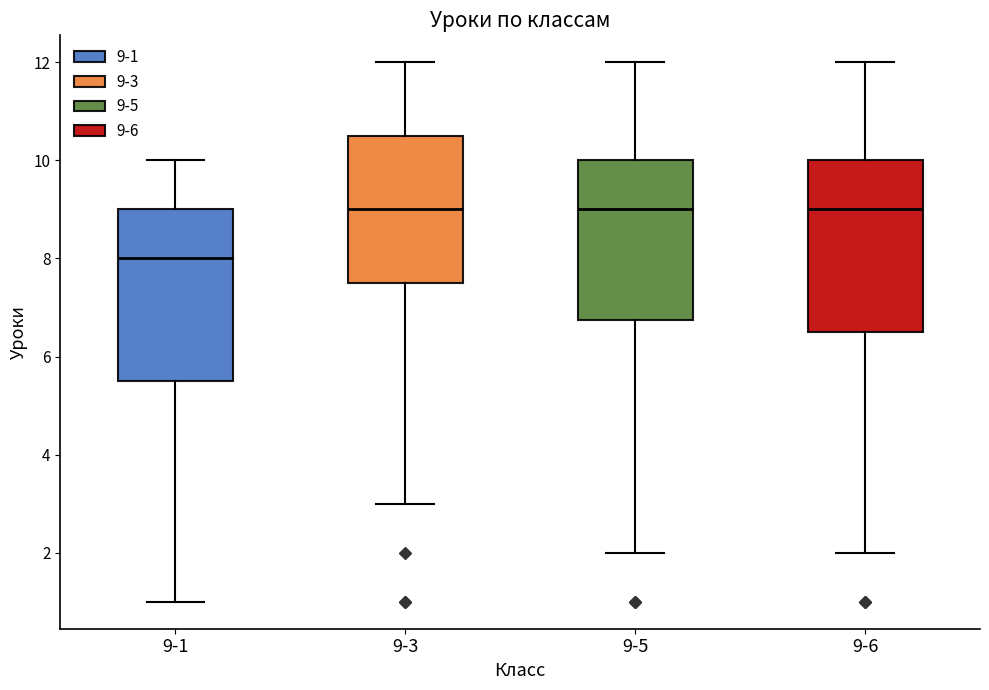

Where does the median line of the box for 9-6 sit on the y-axis? The values are not printed on the chart, so give them approximately, as read against the axis.

9.0